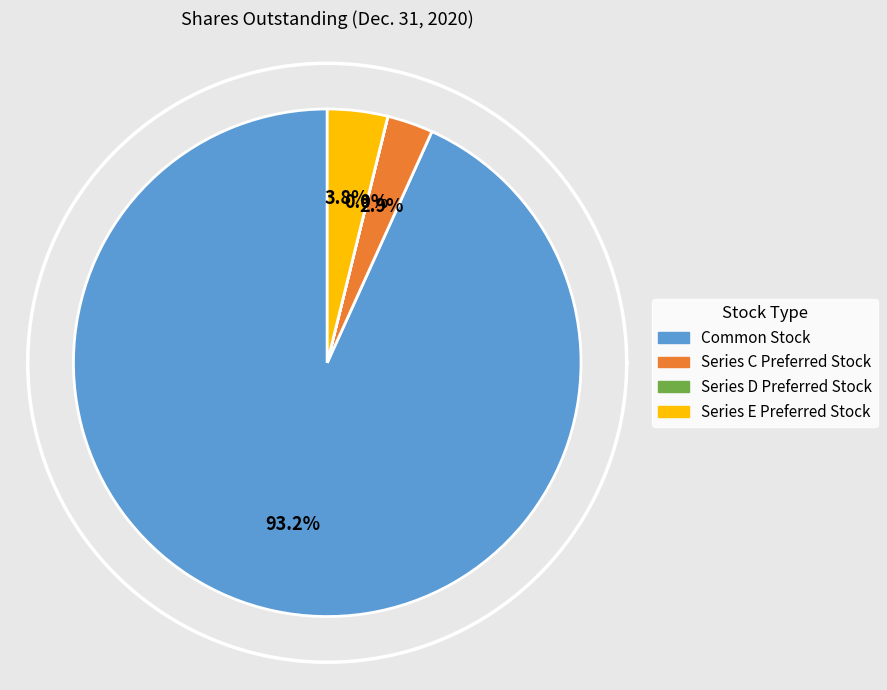

To the nearest percent, what percentage of the pie is Series E Preferred Stock?

4%